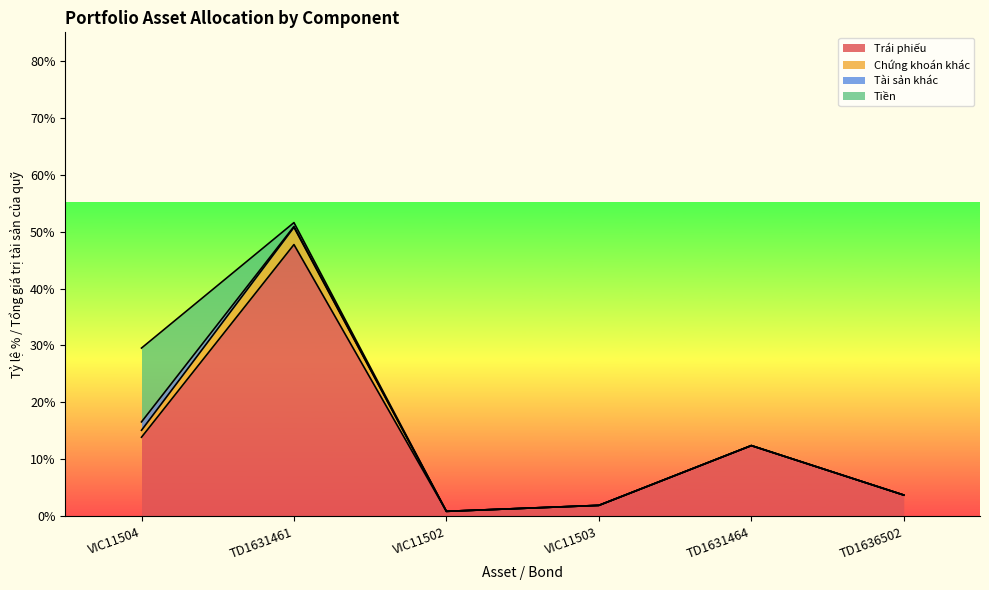

Does the chart display data point markers on the line(s)?

No